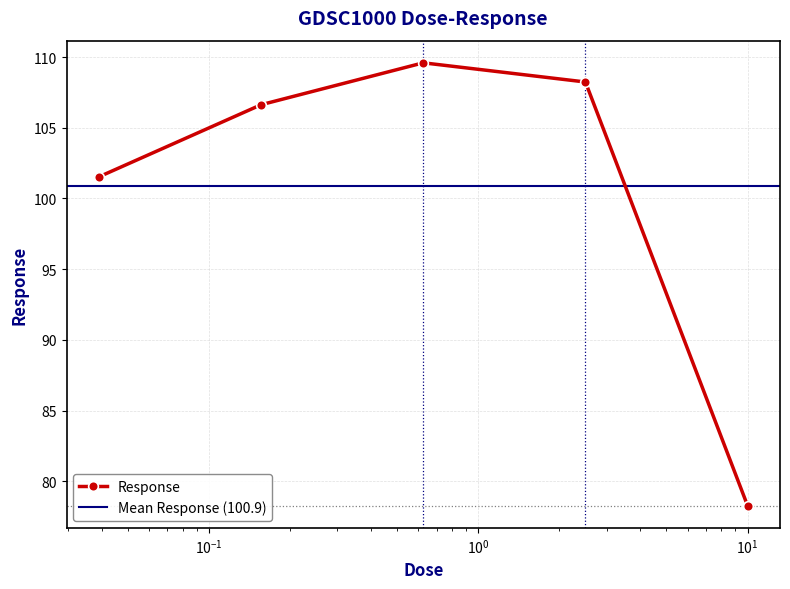

What is the value of the Response point at the 4th from the left?

108.2